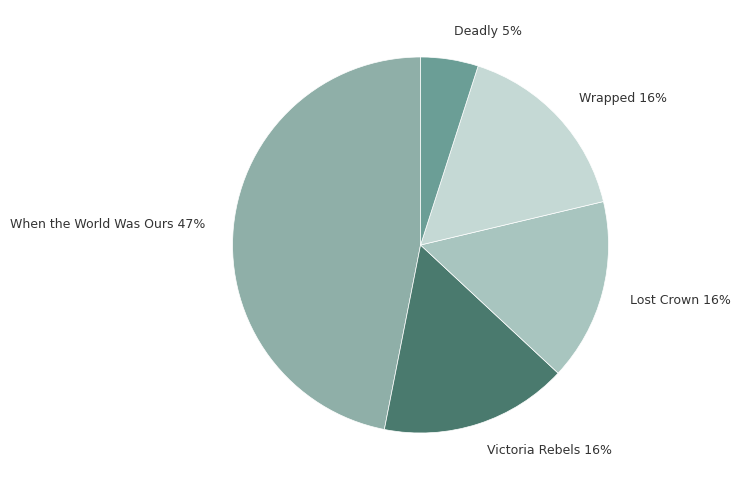

Is Deadly the majority of the pie?

No